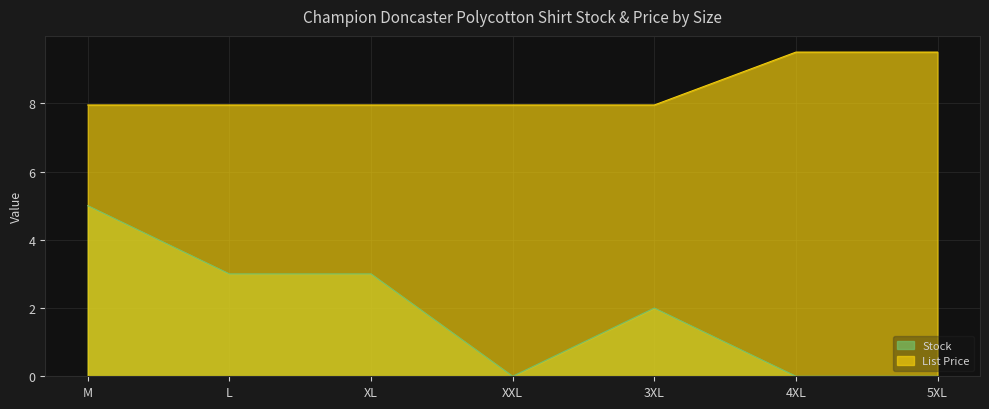

Between 4XL and 5XL, which is larger?

4XL